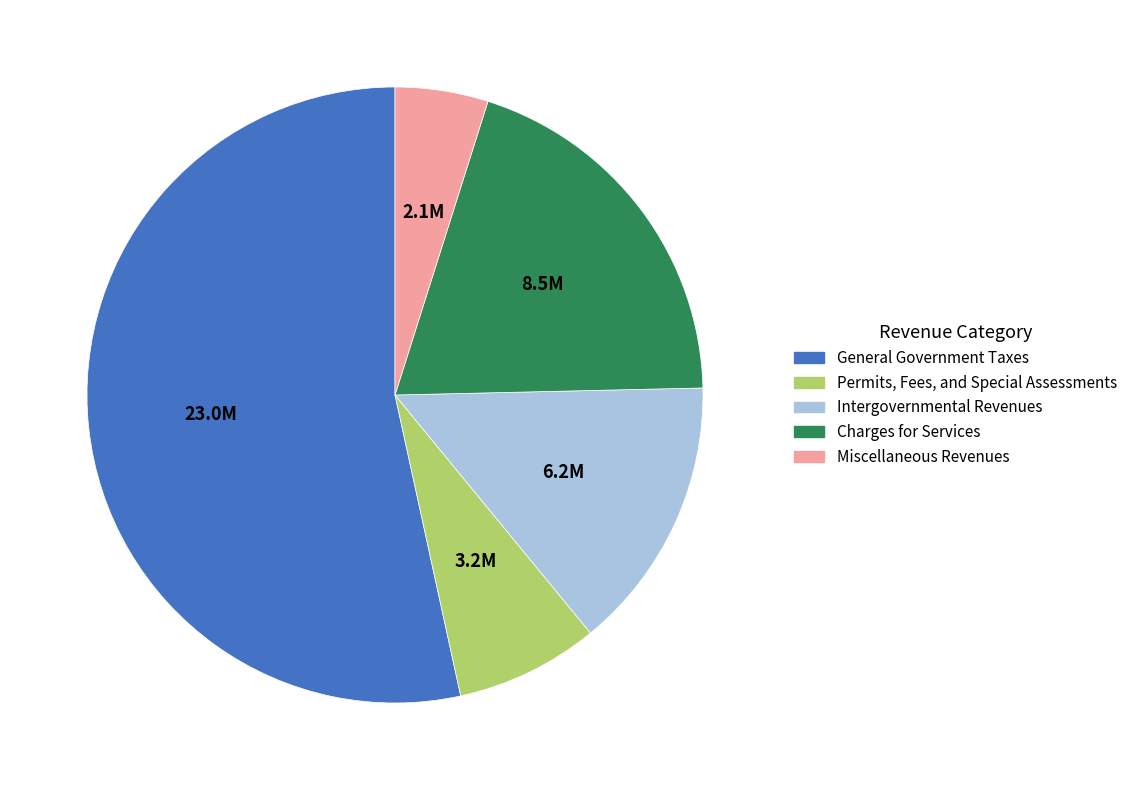

Is there a majority slice in this chart?

Yes